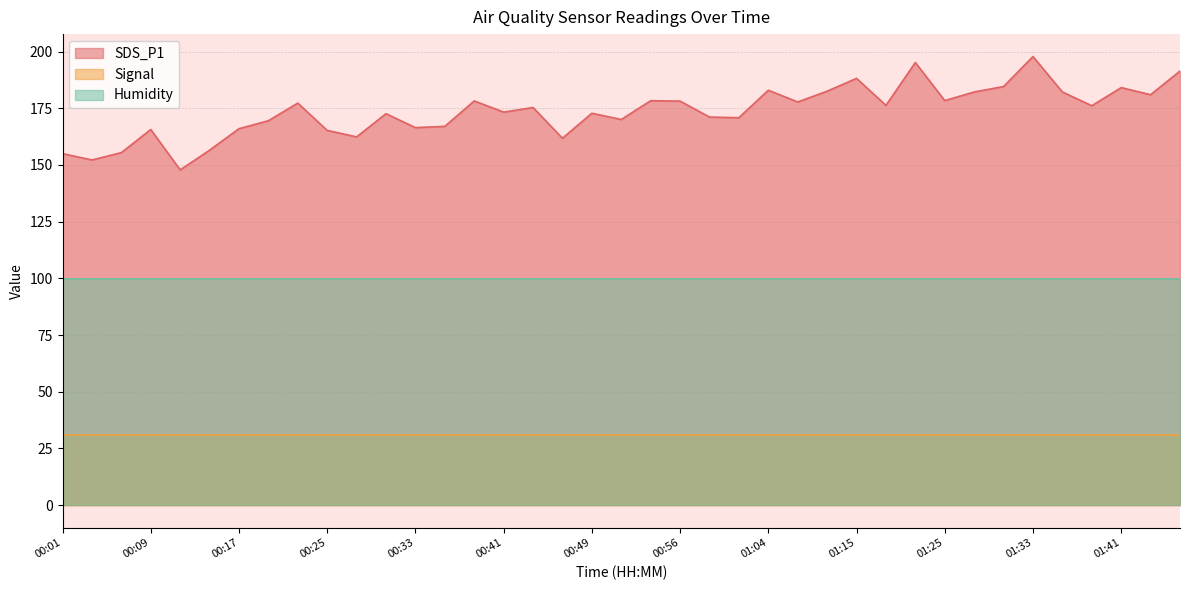

List the series in order of their overall mean, lowest first.

Signal, Humidity, SDS_P1